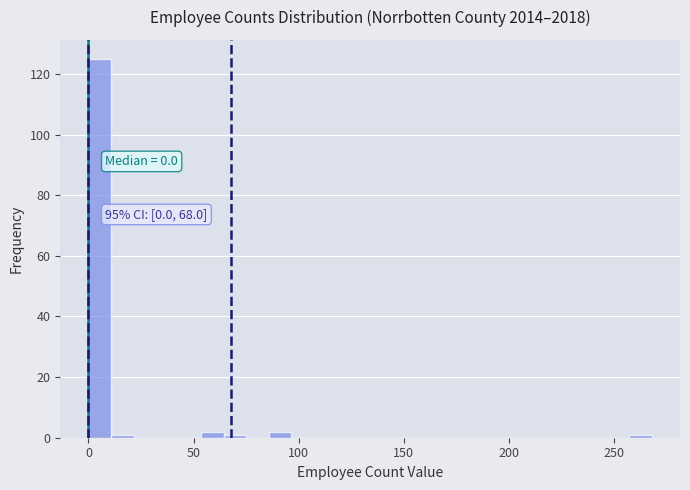

Around what value on the x-axis is the tallest bar? Give the approximate position of its centre, as read against the axis.

5